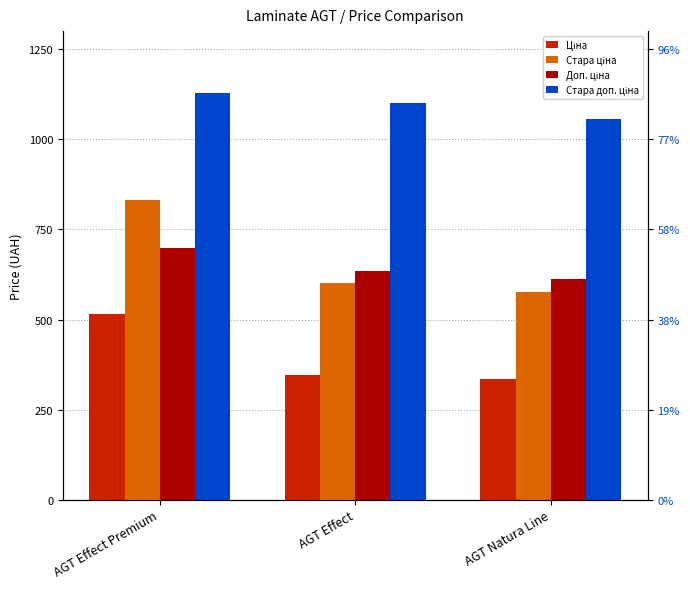

What is the minimum value shown in the chart?

334.4